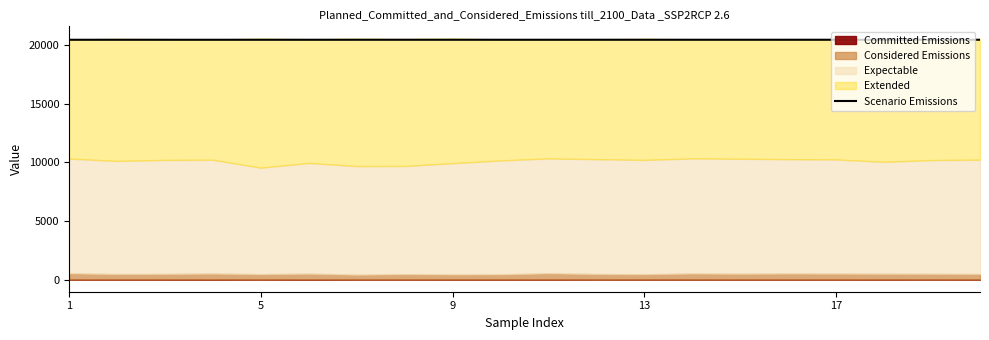

True or false: there are more than 2 points higher than both neighbors.

False